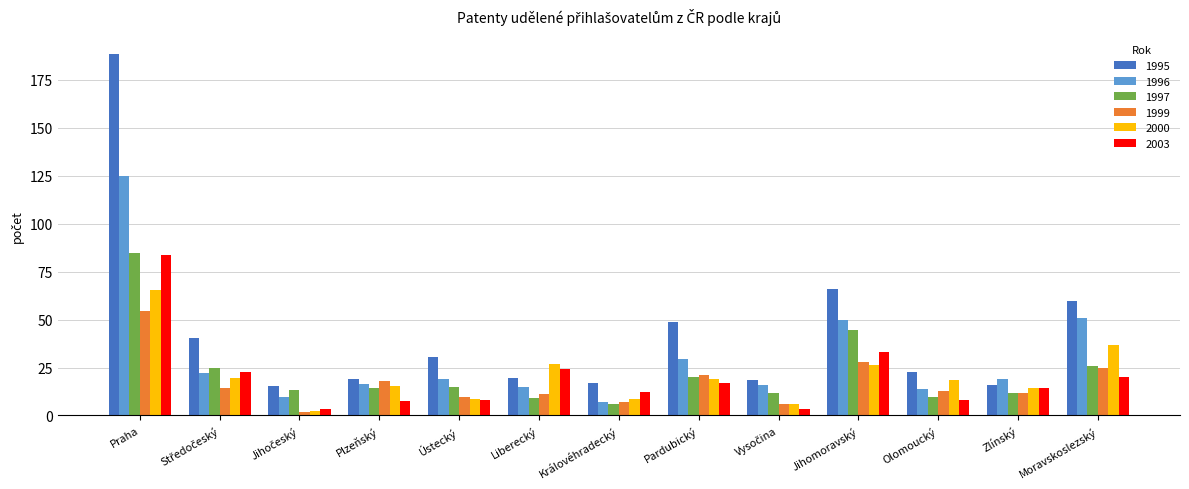

Where is 1995 nearest to the value 102?

Jihomoravský